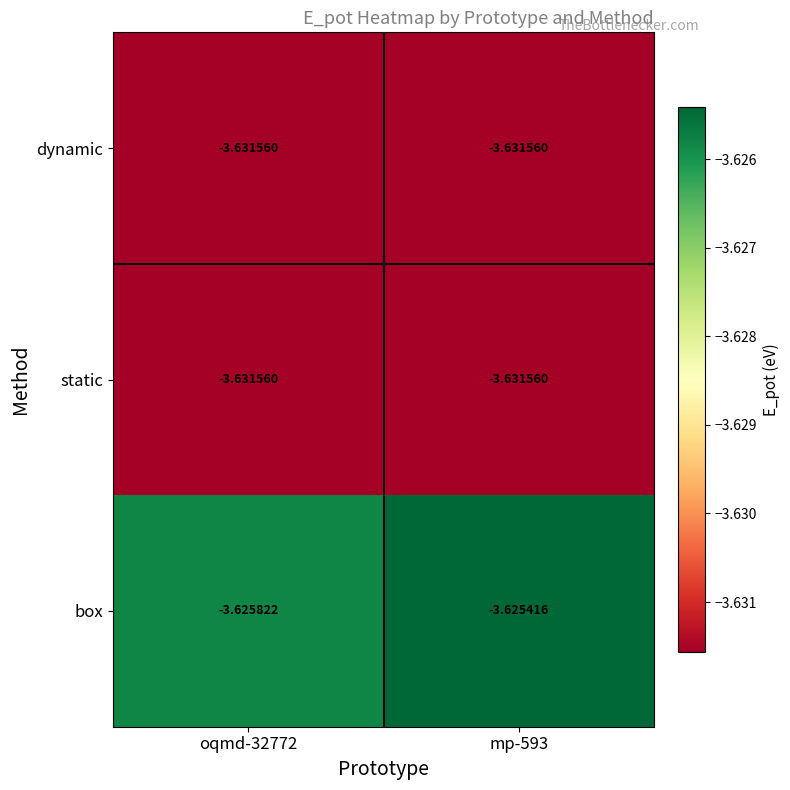

Which series has the largest range (max minus min)?

box